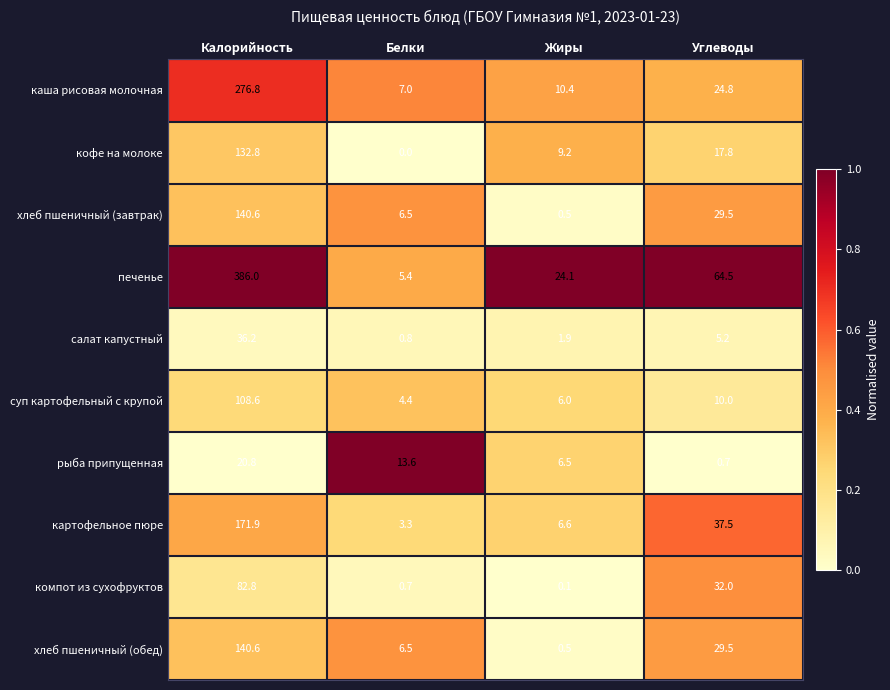

Is the value of картофельное пюре at Белки greater than the value of хлеб пшеничный (завтрак) at Белки?

No